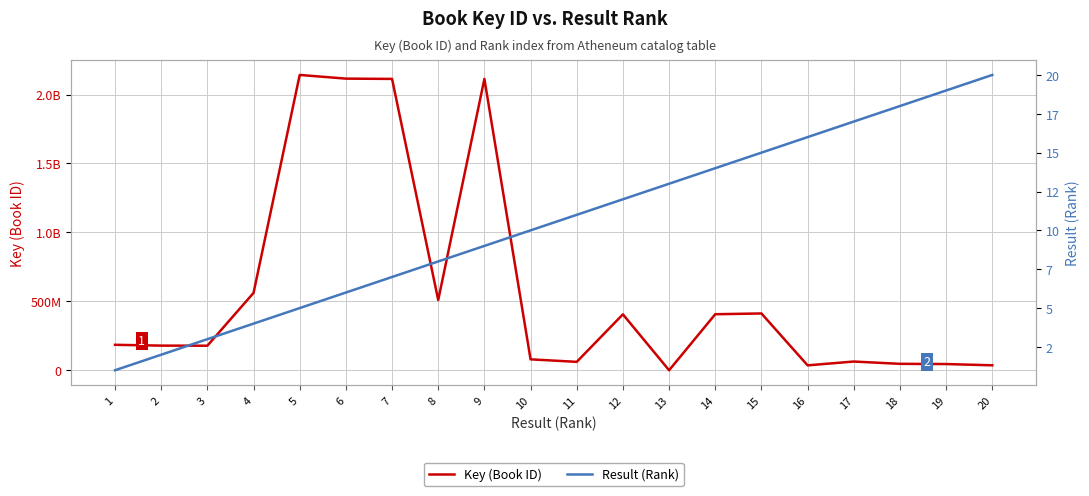

Between 6 and 12, which series saw the biggest shift?

Key (Book ID)